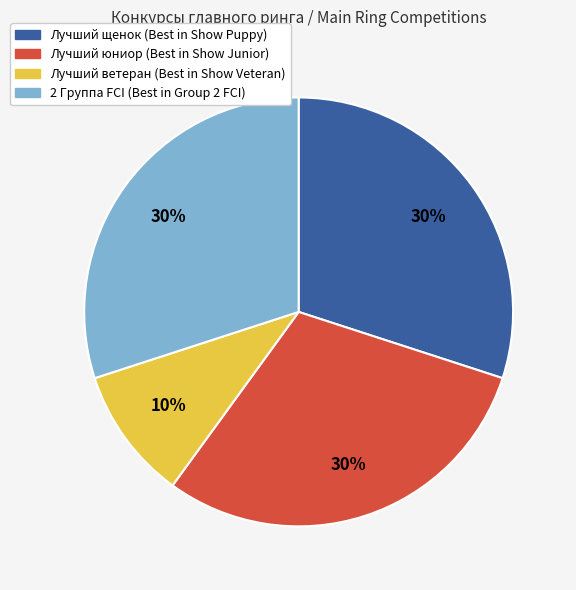

Is there a majority slice in this chart?

No